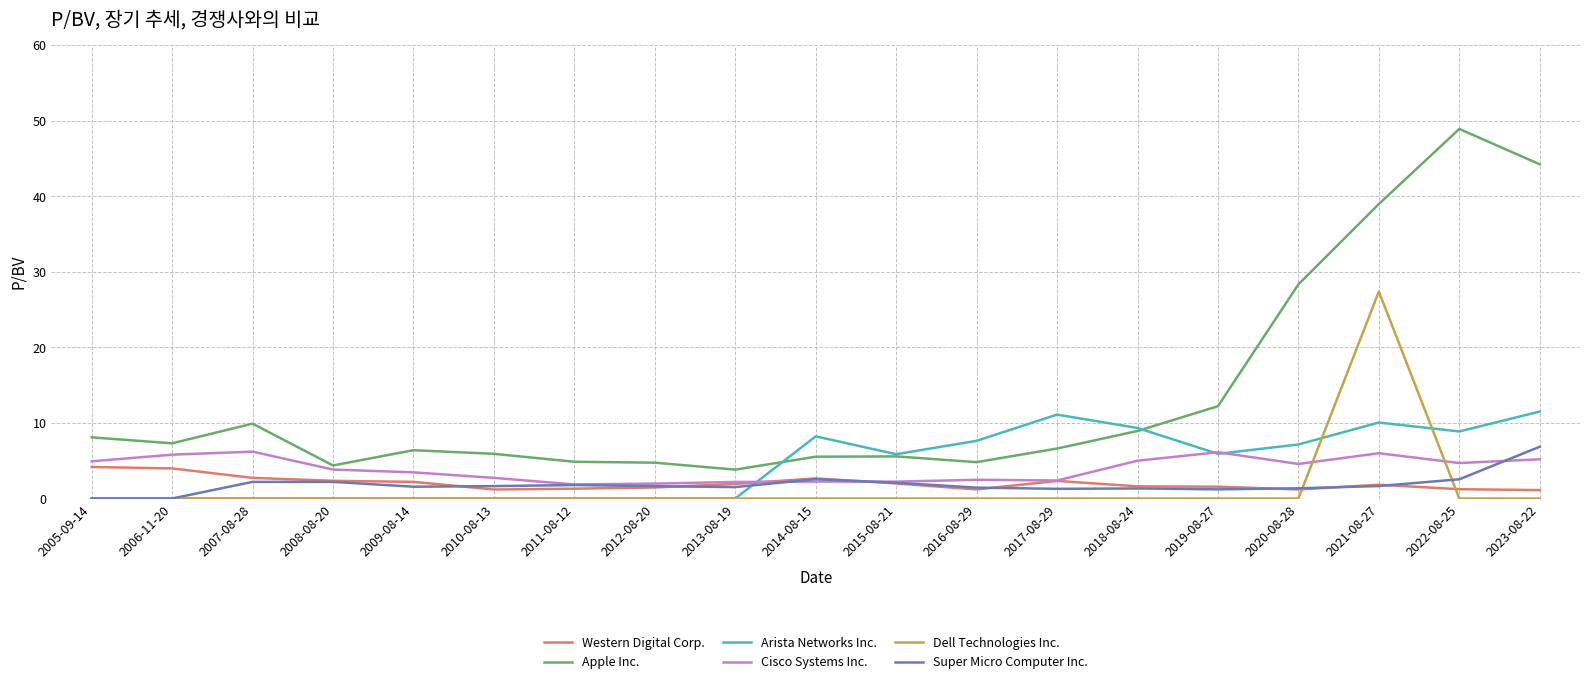

What is the difference between the highest and lowest values at 2014-08-15?

8.2